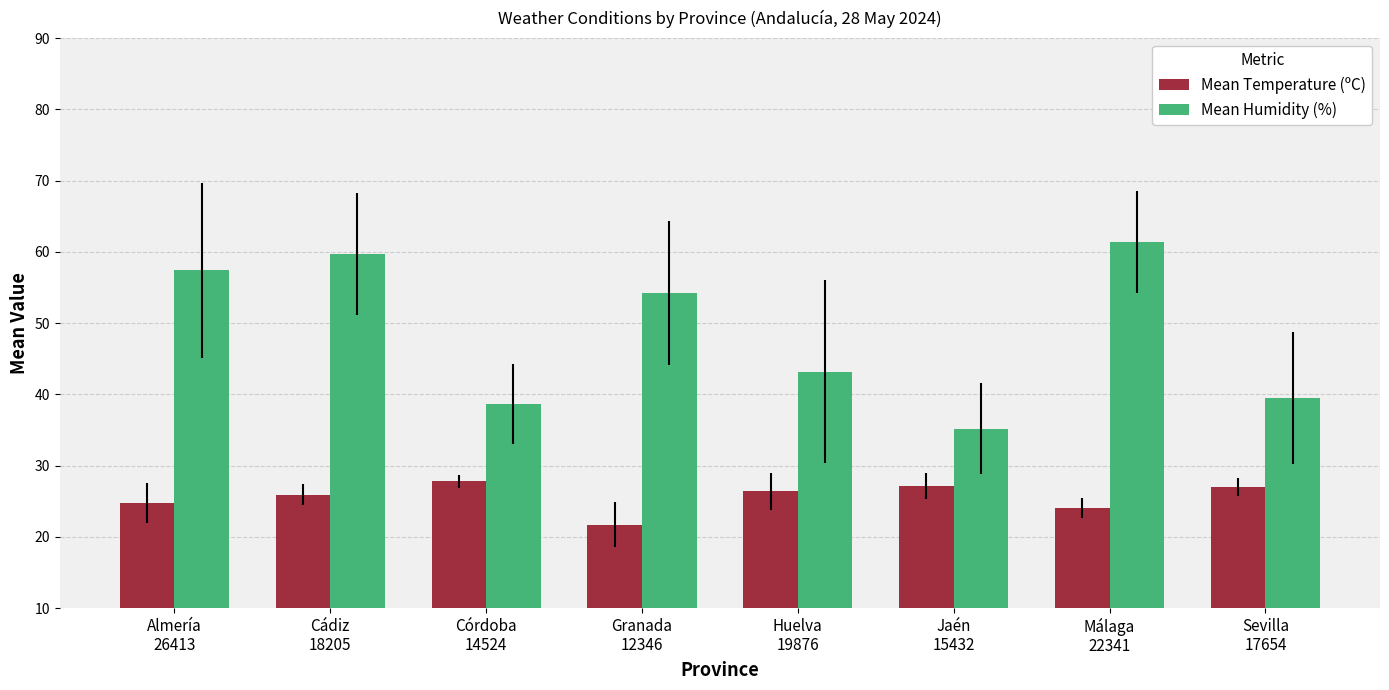

What is the difference between the maximum and second lowest values in the Mean Temperature (ºC) series?

3.8